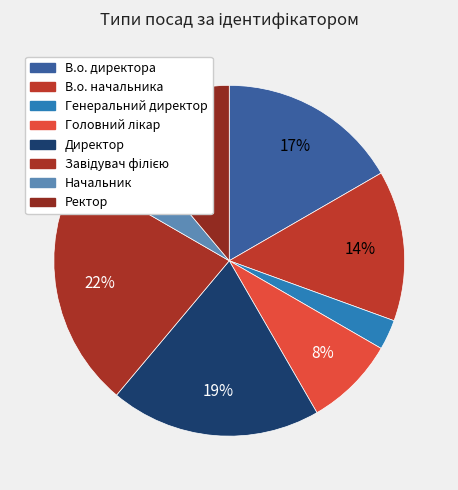

Which slice is the largest?

Завідувач філією